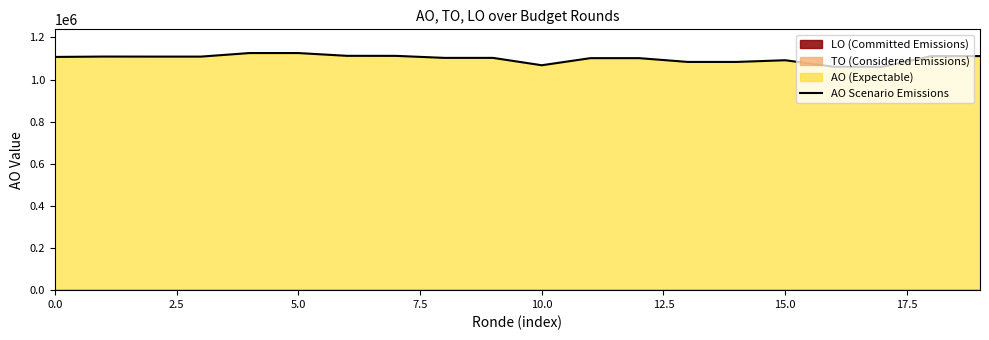

What is the difference between the second highest and minimum values?

65175